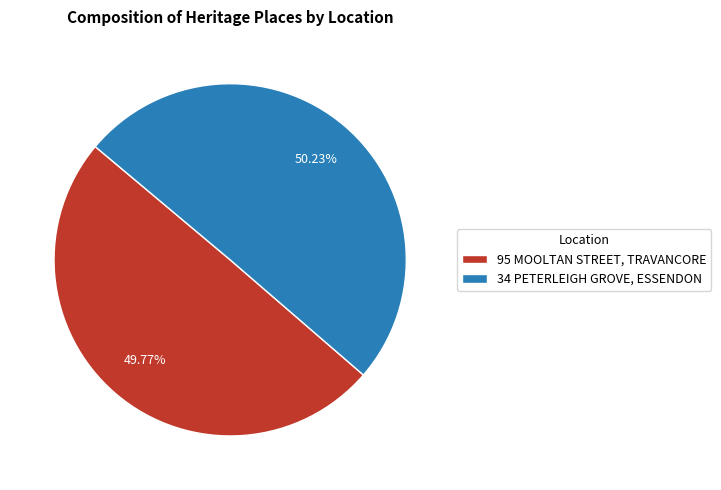

Rank the categories by value from lowest to highest.

95 MOOLTAN STREET, TRAVANCORE, 34 PETERLEIGH GROVE, ESSENDON